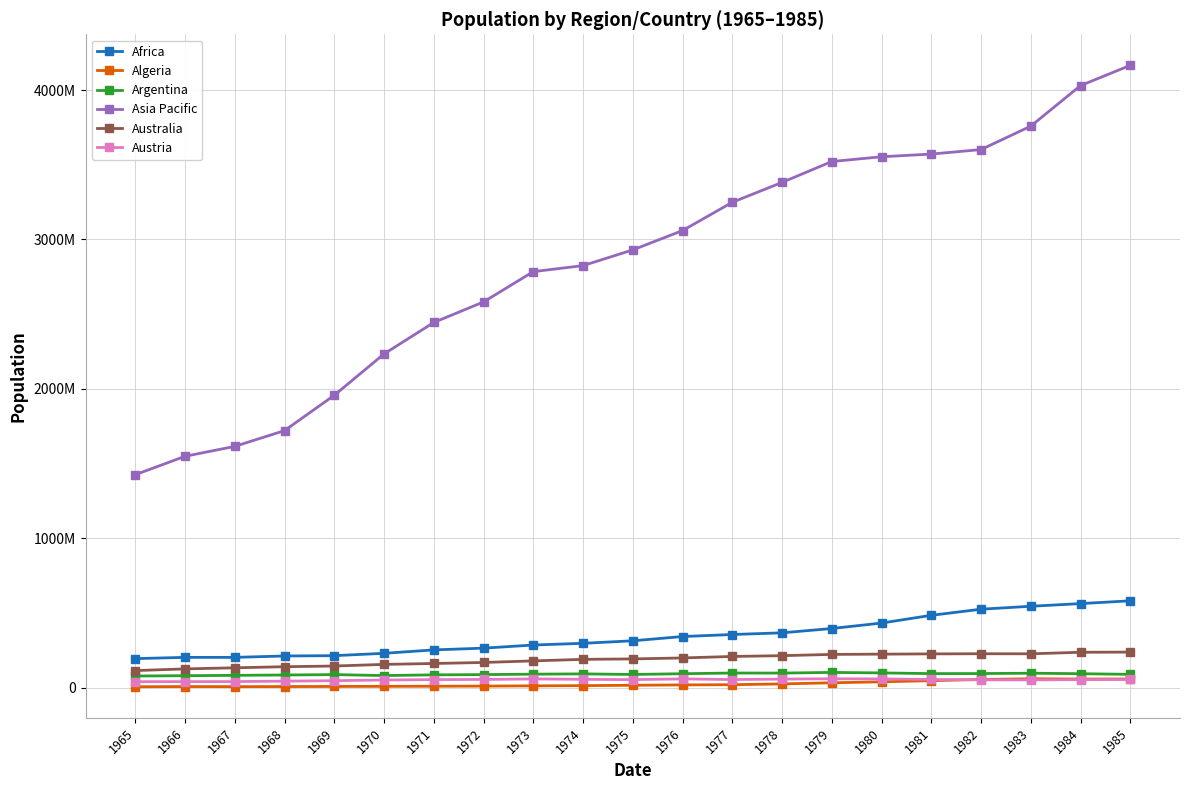

Which series has the largest range (max minus min)?

Asia Pacific